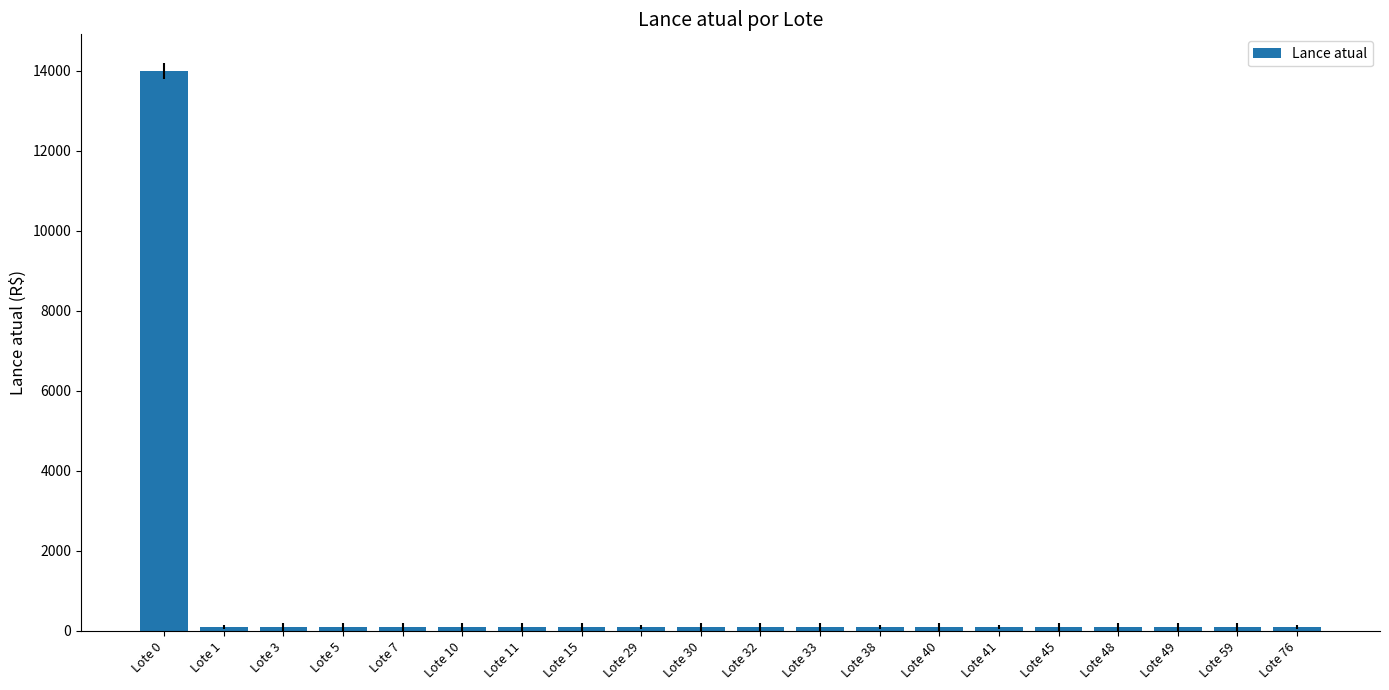

The chart shows a value of 110 at Lote 40. True or false?

True